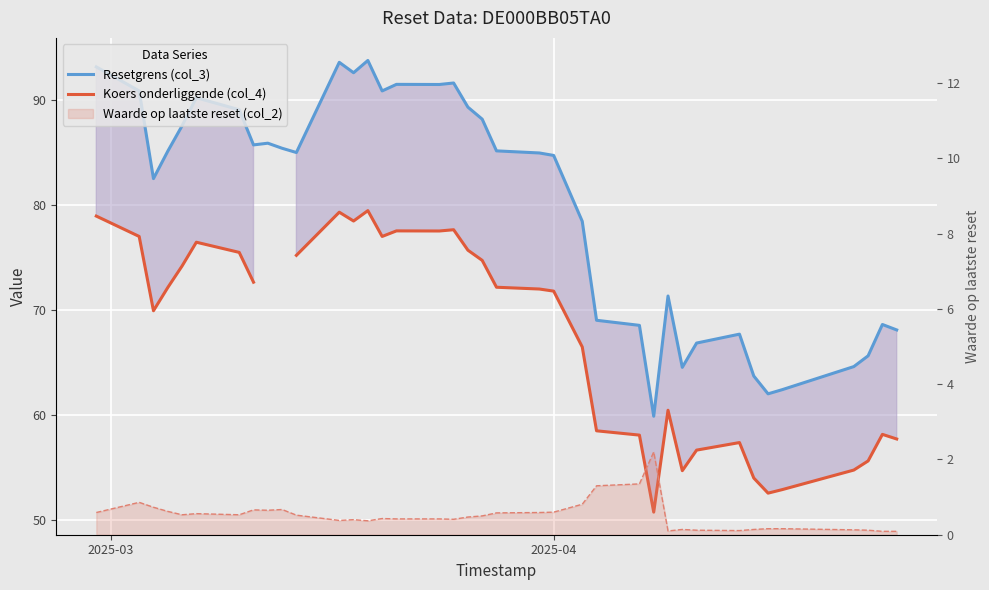

What is the sum of all Waarde op laatste reset (col_2) values?

19.5